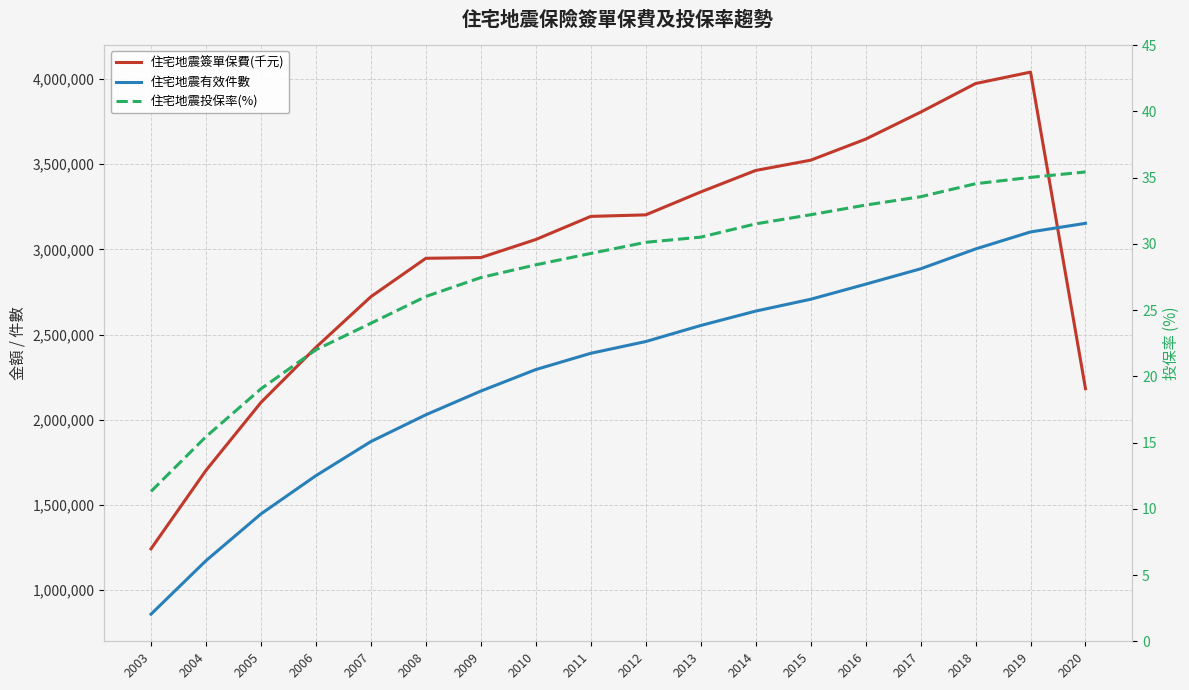

At how many categories does at least one series exceed 3019193?

11